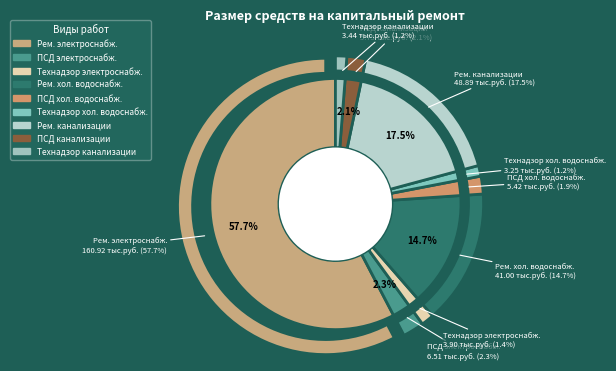

To the nearest percent, what is the difference between the largest and smallest slice percentages?

56%